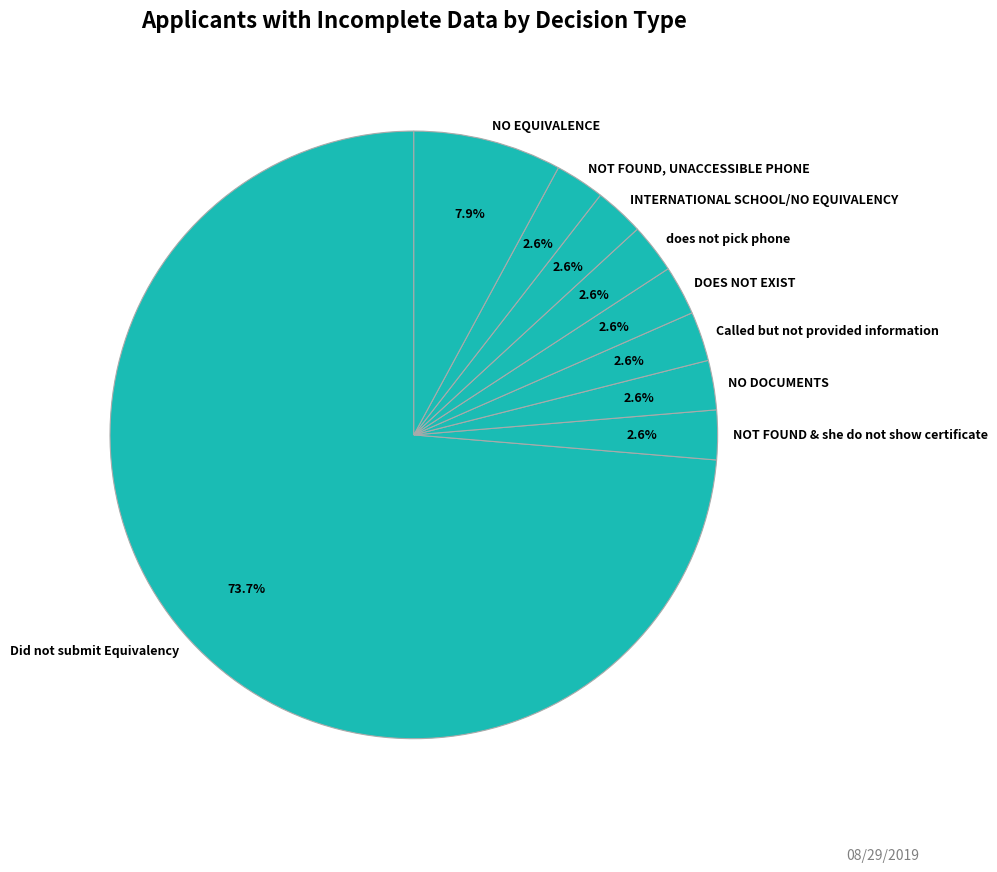

What percentage is the NOT FOUND & she do not show certificate slice, to the nearest percent?

3%